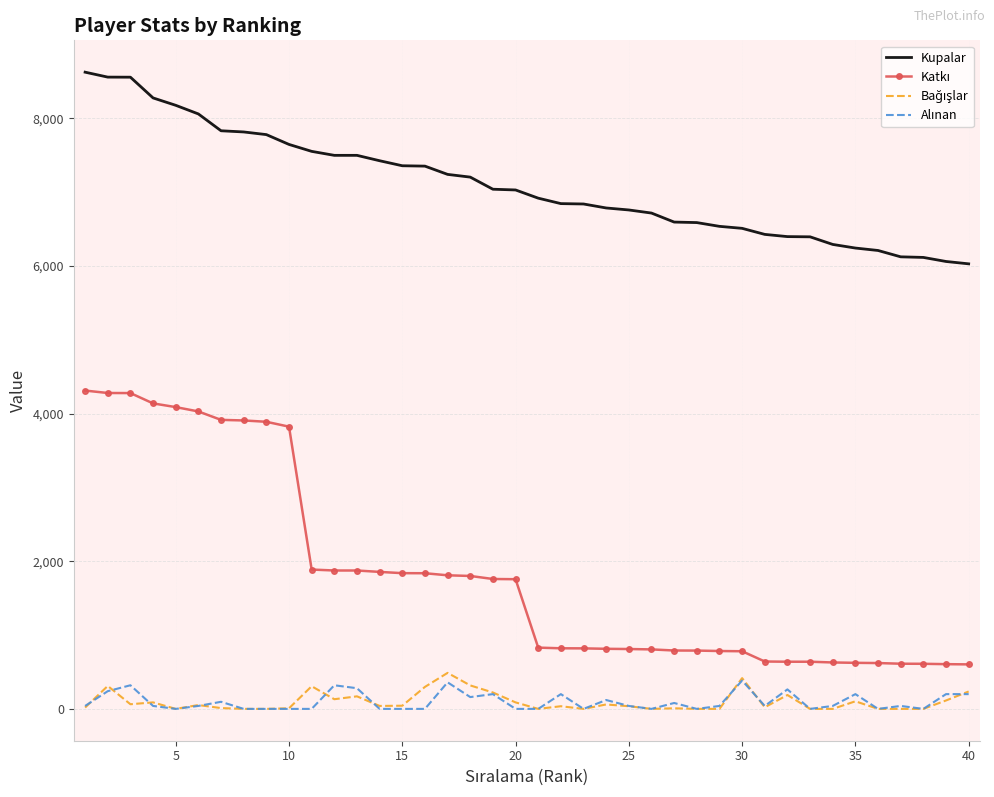

What is the difference between the maximum and minimum values in the Kupalar series?

2597